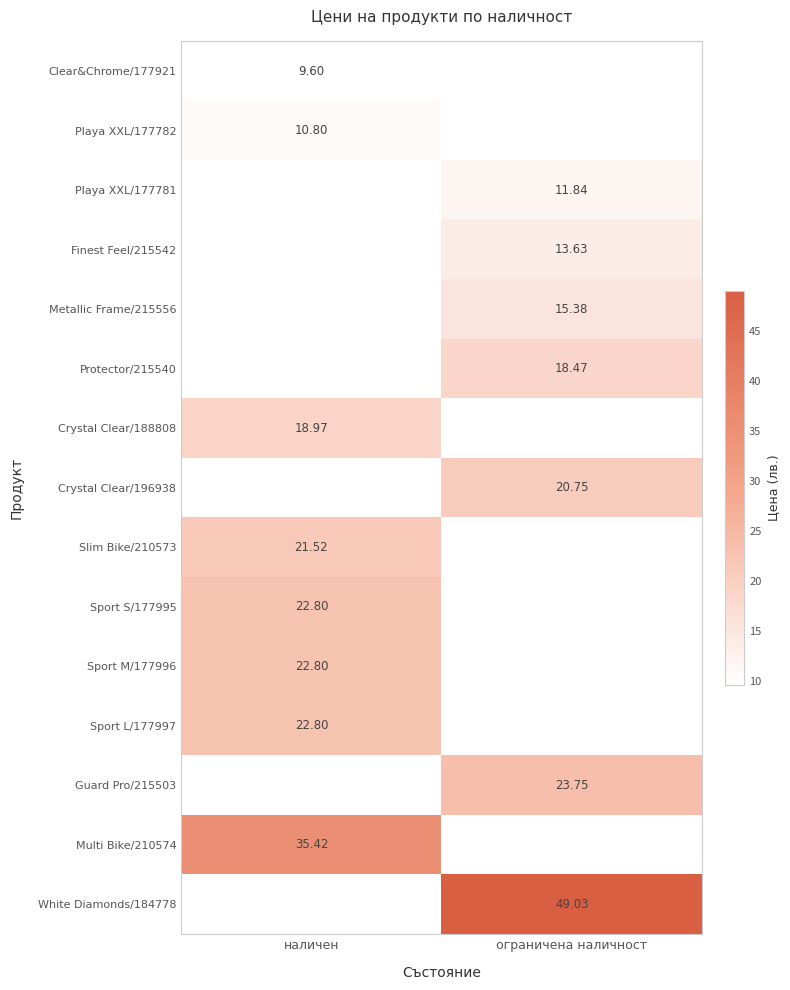

What is the minimum value shown in the chart?

9.6